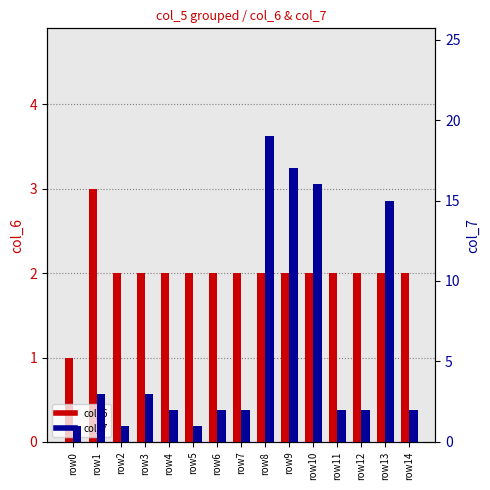

Rank the series by their average value, from lowest to highest.

col_6, col_7